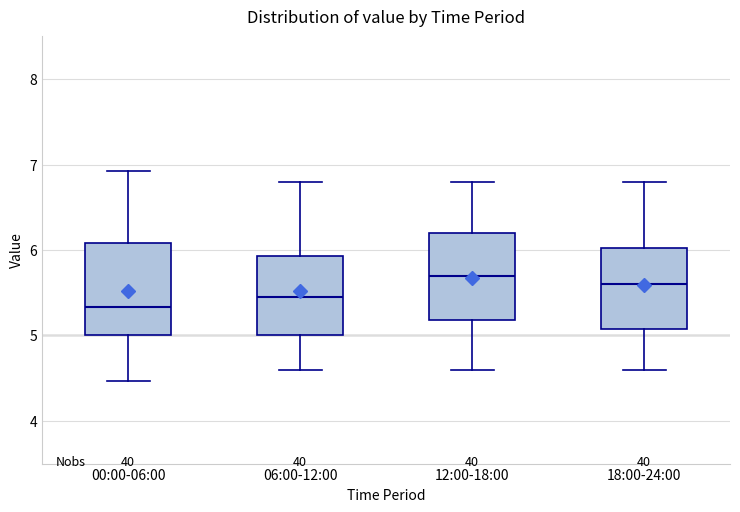

Where is the lower edge of the box for 12:00-18:00 on the y-axis? The values are not printed on the chart, so give them approximately, as read against the axis.

5.2